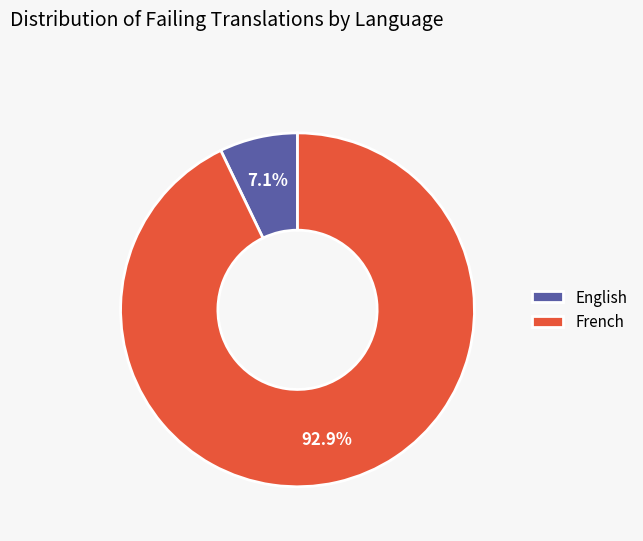

Count the number of slices in the pie.

2